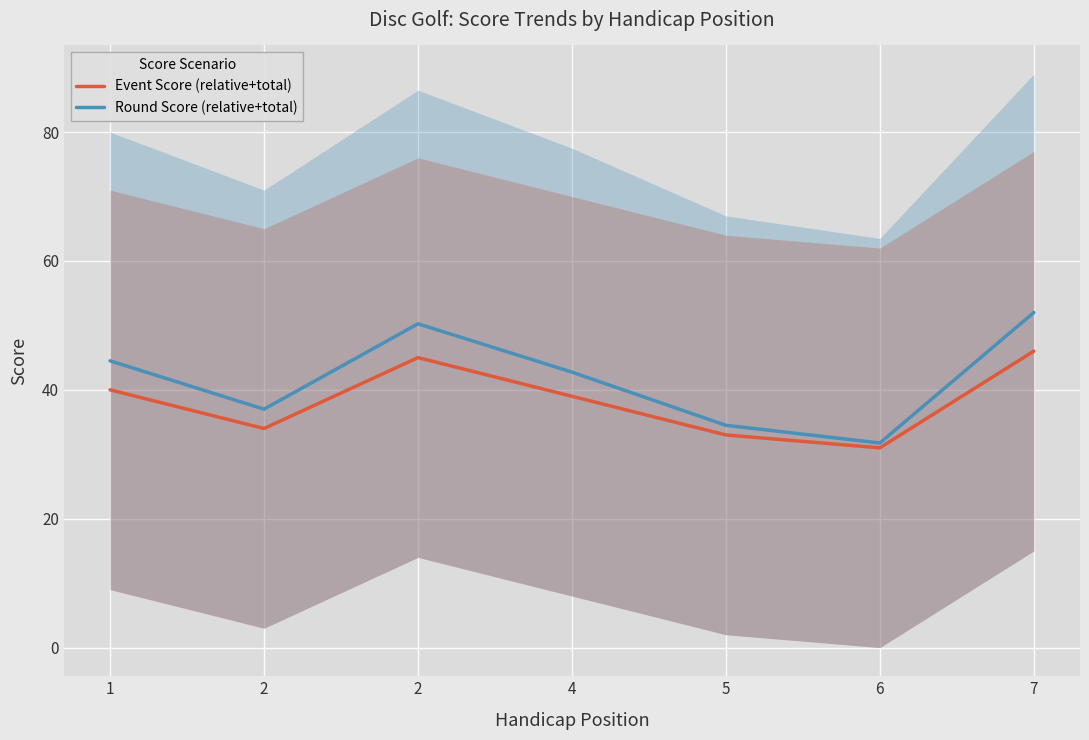

List the labels in order of Event Score (relative+total) value, largest first.

7, 2, 1, 4, 2, 5, 6